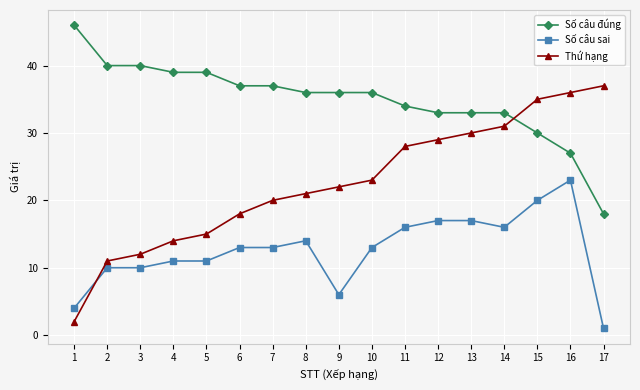

Rank the series by their maximum value, from highest to lowest.

Số câu đúng, Thứ hạng, Số câu sai